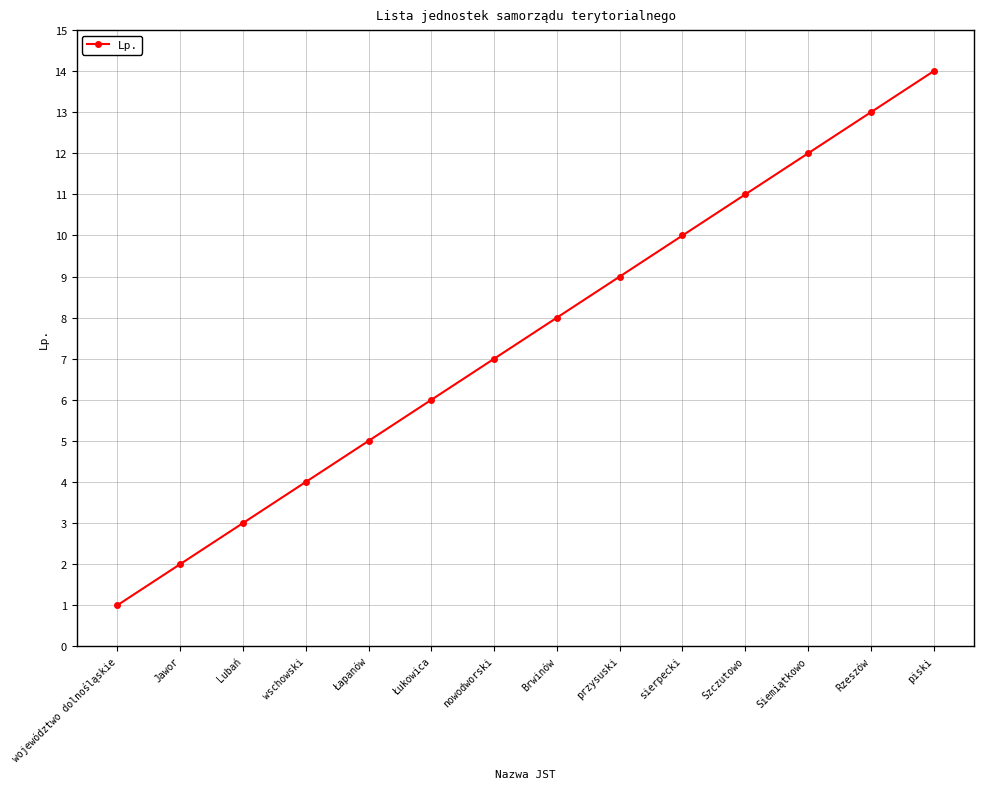

How many data points does each series have?

14